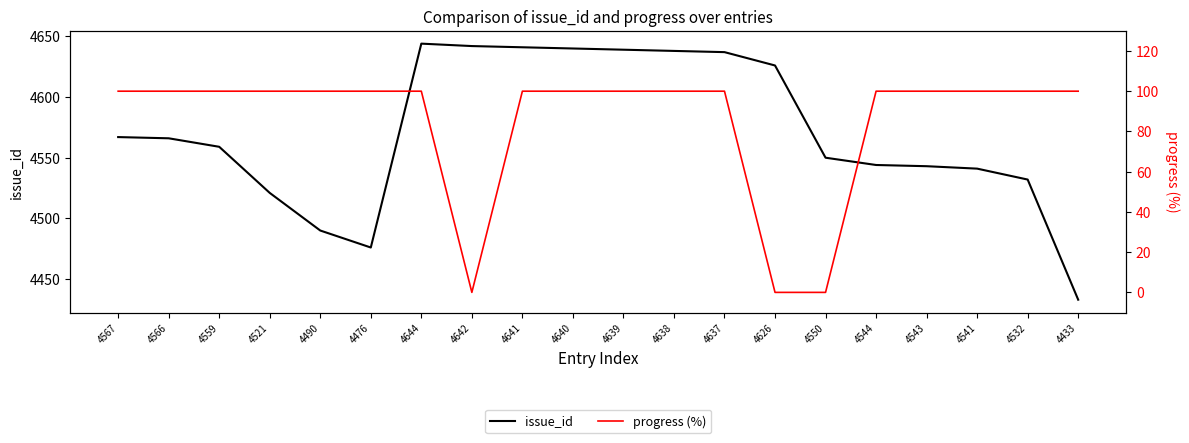

What is the total value across all series at 4626?

4626